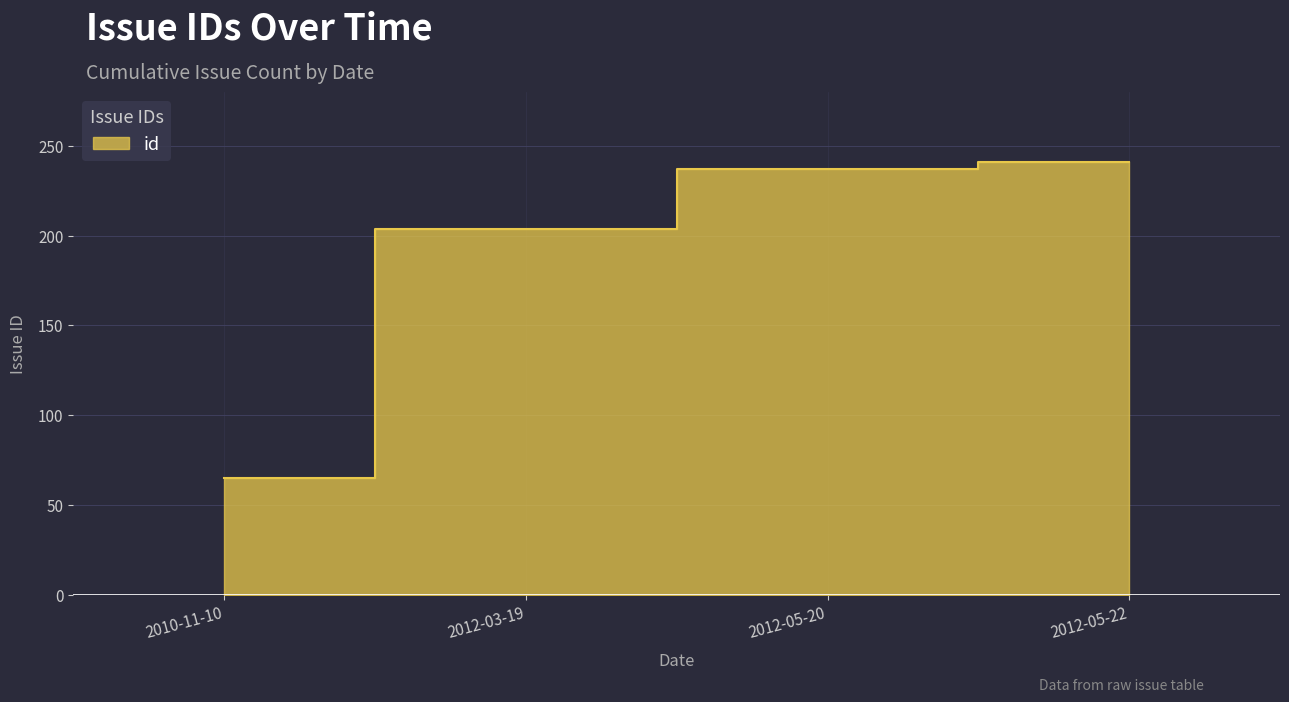

What is the sum of all values?

747